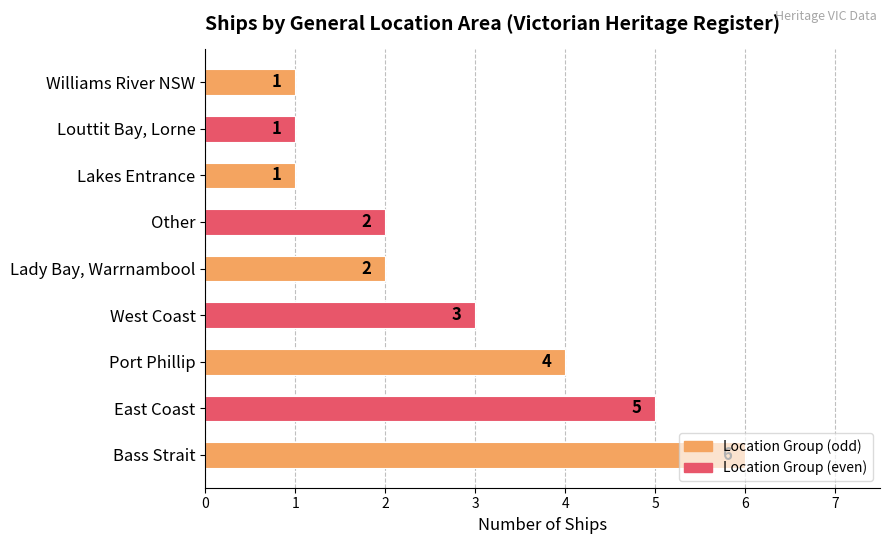

How many bars are there in total?

9